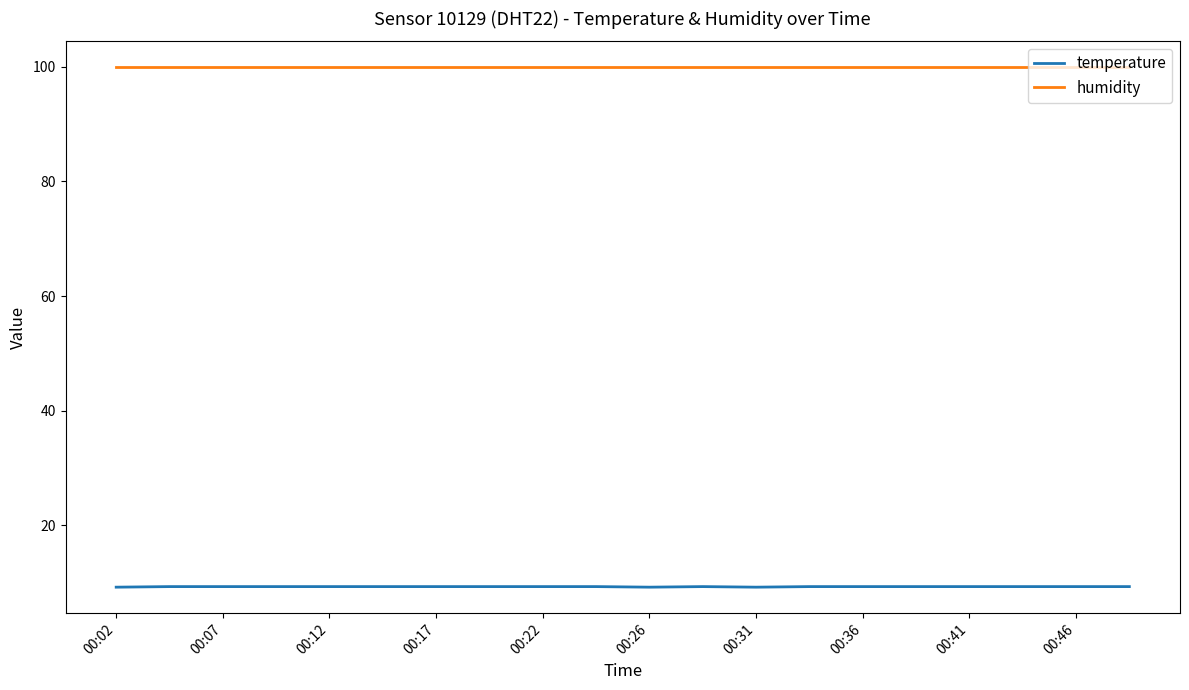

Which series has the largest total across all categories?

humidity